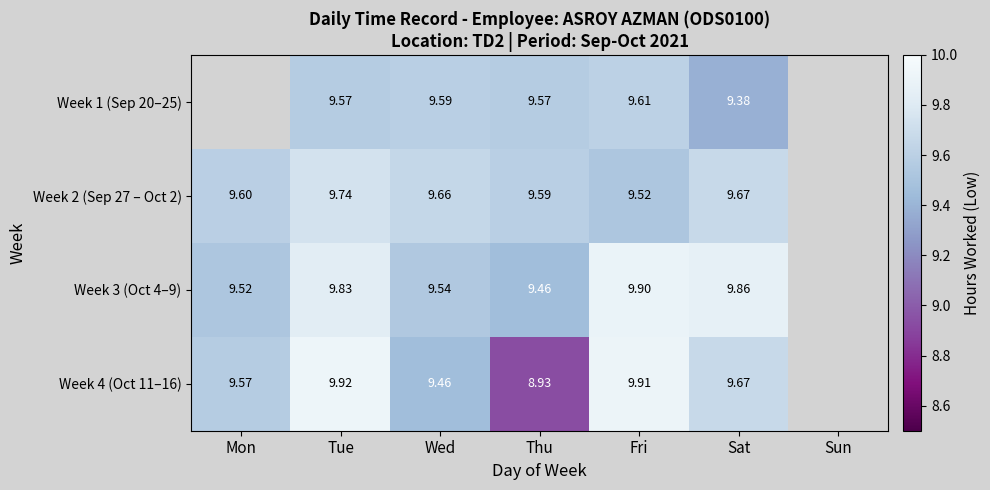

The Week 2 (Sep 27 – Oct 2) series shows 6.1 at Fri. True or false?

False